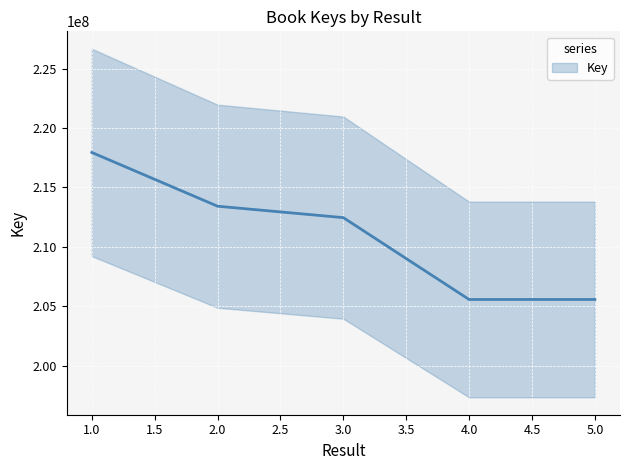

Reading left to right, extract all data points from this chart.

1=217946034	2=213426482	3=212466488	4=205584576	5=205585206